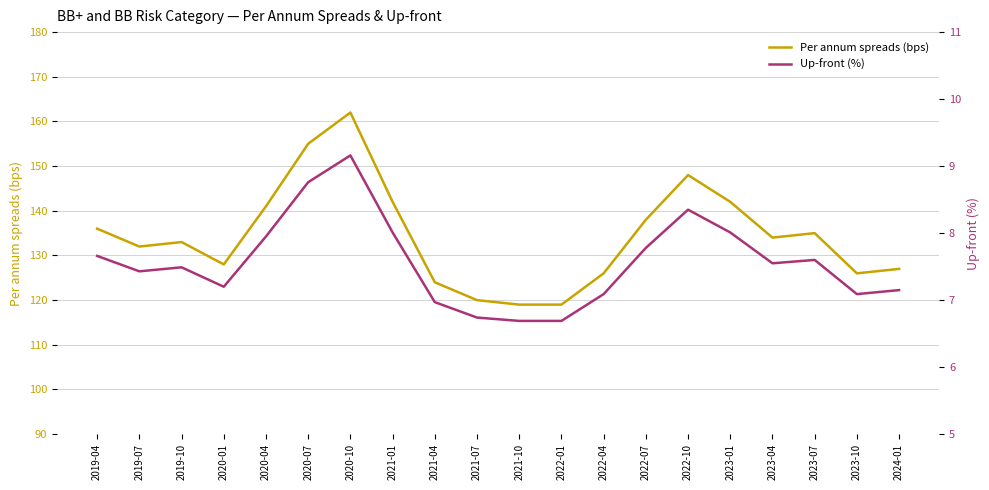

List the labels in order of Per annum spreads (bps) value, largest first.

2020-10, 2020-07, 2022-10, 2021-01, 2023-01, 2020-04, 2022-07, 2019-04, 2023-07, 2023-04, 2019-10, 2019-07, 2020-01, 2024-01, 2022-04, 2023-10, 2021-04, 2021-07, 2021-10, 2022-01